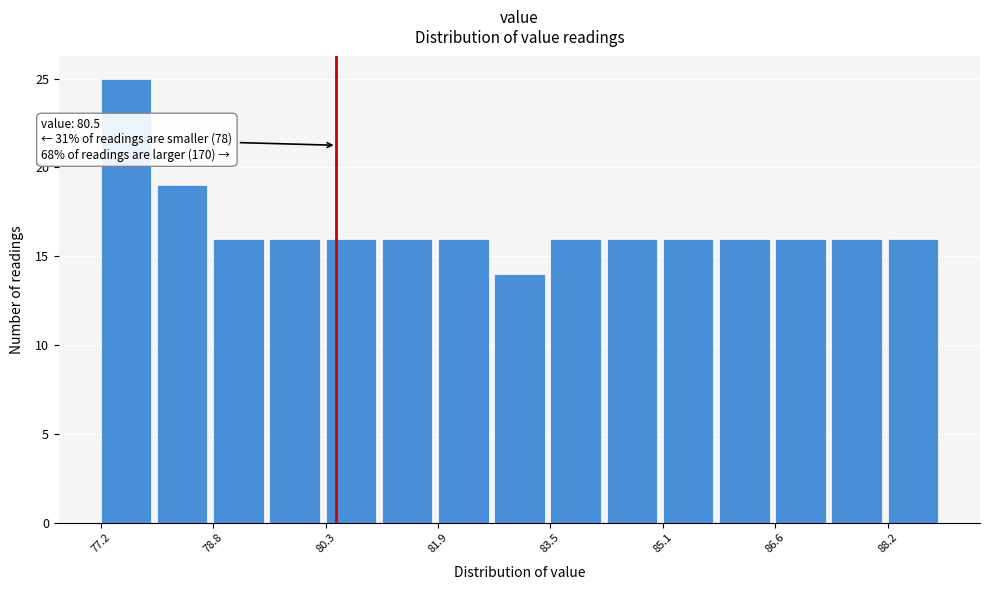

Around what value on the x-axis is the tallest bar? Give the approximate position of its centre, as read against the axis.

77.6